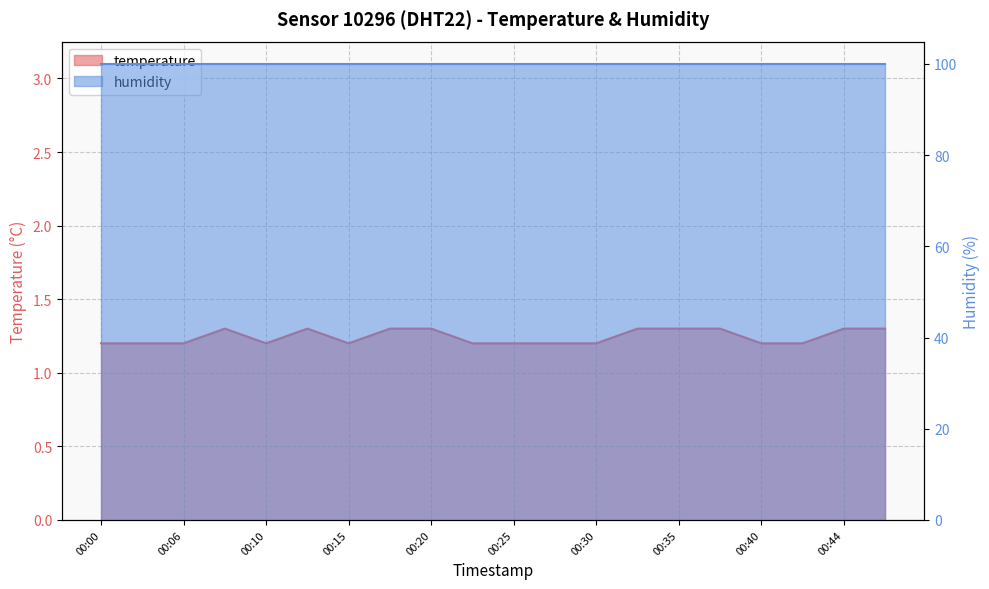

Rank the categories by value from highest to lowest.

00:08, 00:13, 00:18, 00:20, 00:32, 00:35, 00:37, 00:44, 00:47, 00:00, 00:03, 00:06, 00:10, 00:15, 00:23, 00:25, 00:27, 00:30, 00:40, 00:42